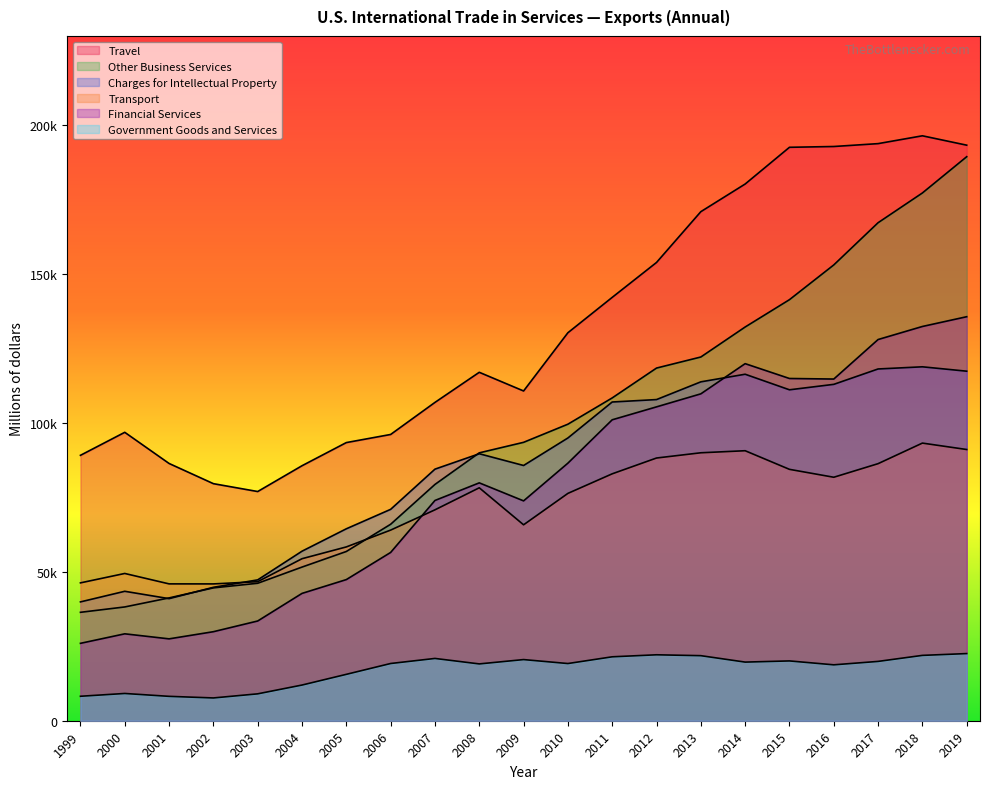

Rank the categories by Travel value from lowest to highest.

2003, 2002, 2004, 2001, 1999, 2005, 2006, 2000, 2007, 2009, 2008, 2010, 2011, 2012, 2013, 2014, 2015, 2016, 2019, 2017, 2018